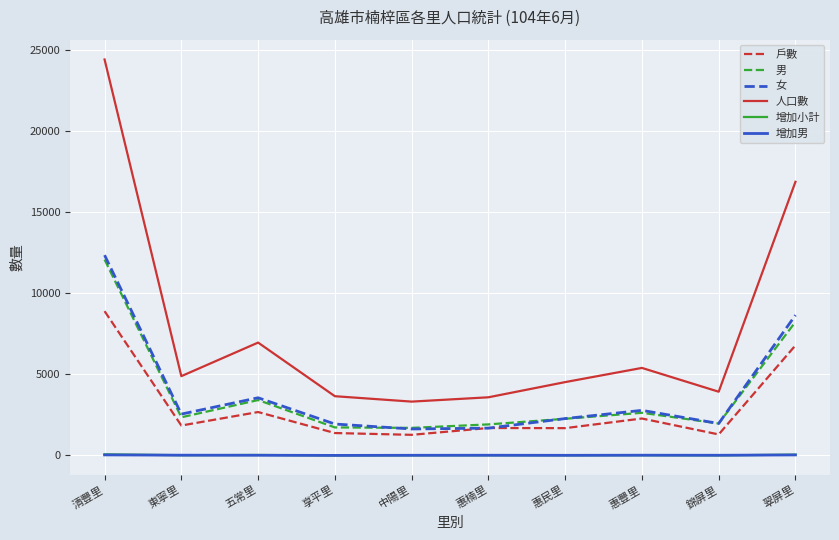

Is it true that 男 equals 4924 at 五常里?

False